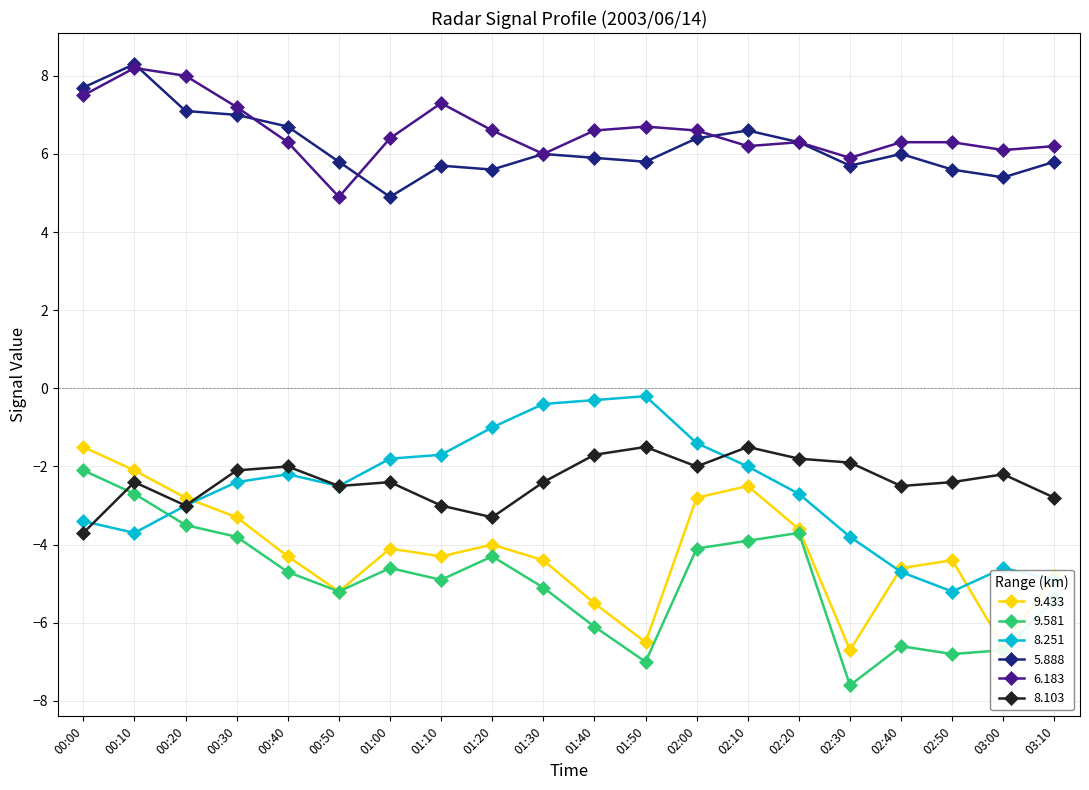

What is the total value across all series at 01:20?

-0.4